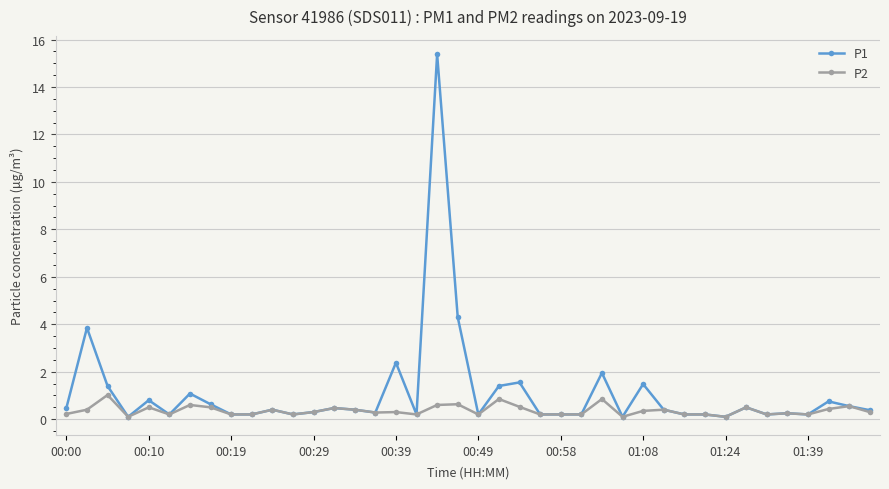

What is the value of the P1 point at the 17th from the left?

2.4